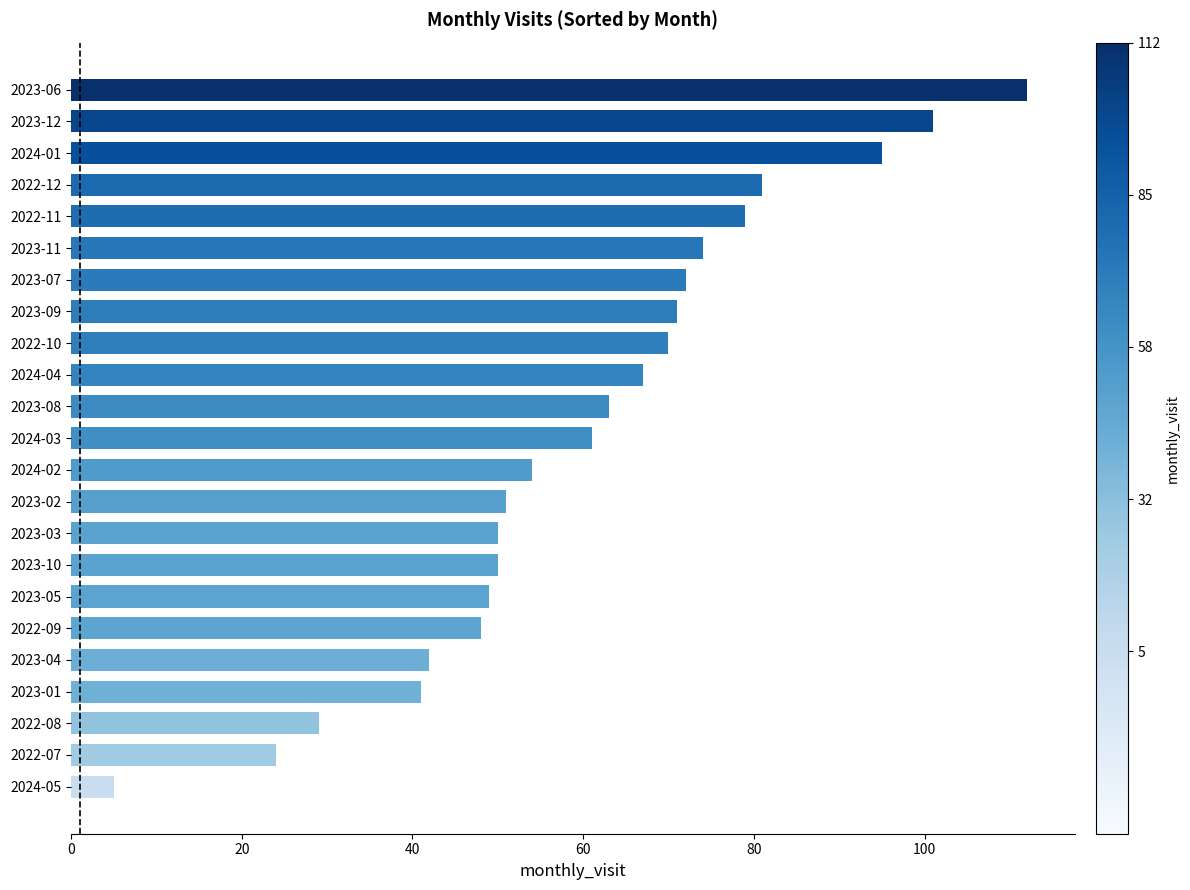

What is the average value?

60